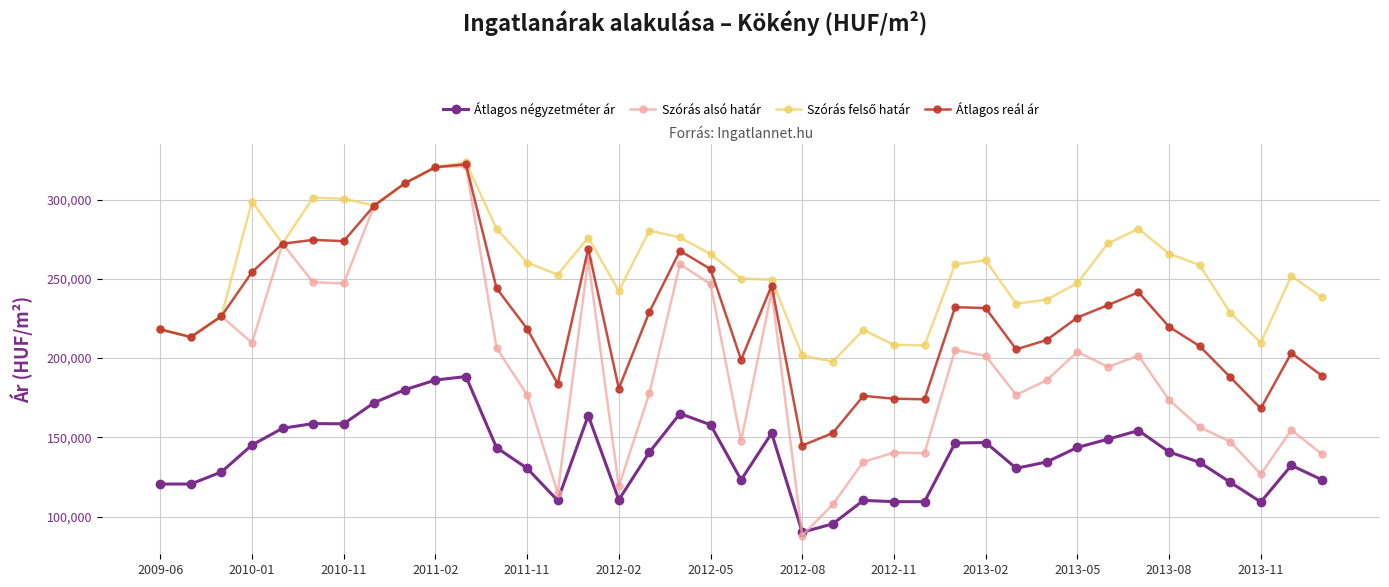

What is the value of the Szórás alsó határ point at the 13th from the left?

176754